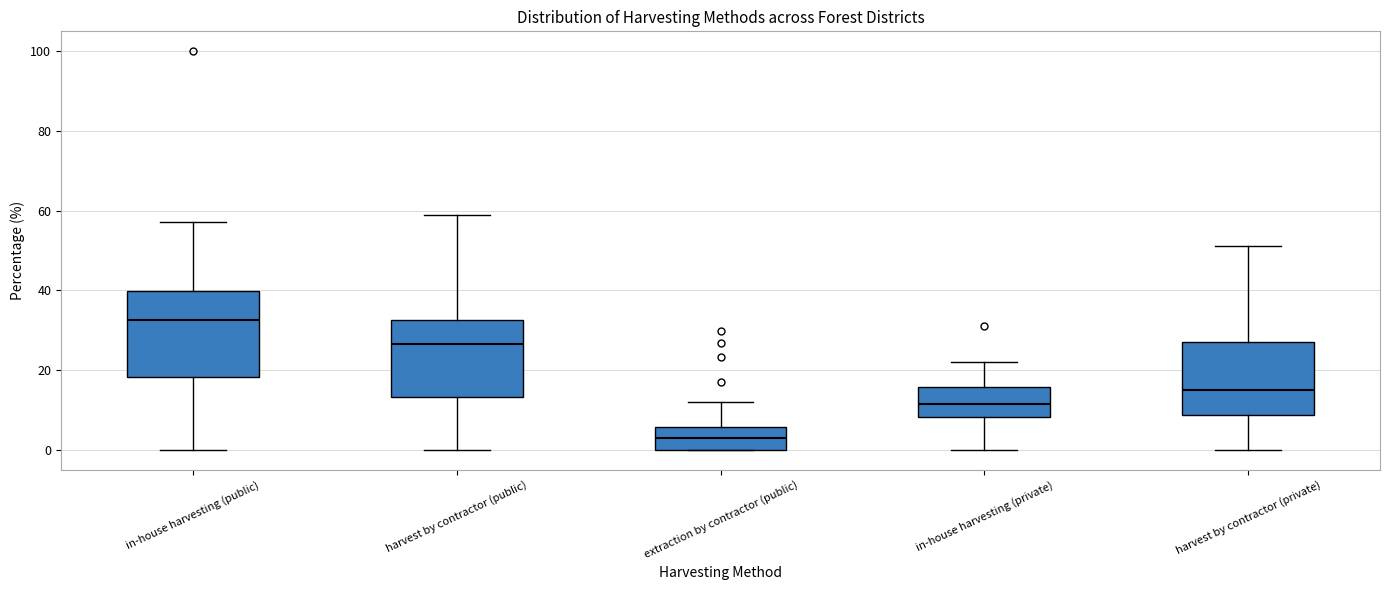

Reading left to right, transcribe this box plot: for each box, give where its median line is, the range the box spans, and where its two whiskers end, as read against the y-axis. The values are not printed on the chart, so give them approximately, as read against the axis.

in-house harvesting (public): median 32, box 18 to 40, whiskers 0 to 58
harvest by contractor (public): median 26, box 14 to 32, whiskers 0 to 60
extraction by contractor (public): median 2, box 0 to 6, whiskers 0 to 12
in-house harvesting (private): median 12, box 8 to 16, whiskers 0 to 22
harvest by contractor (private): median 16, box 8 to 28, whiskers 0 to 52